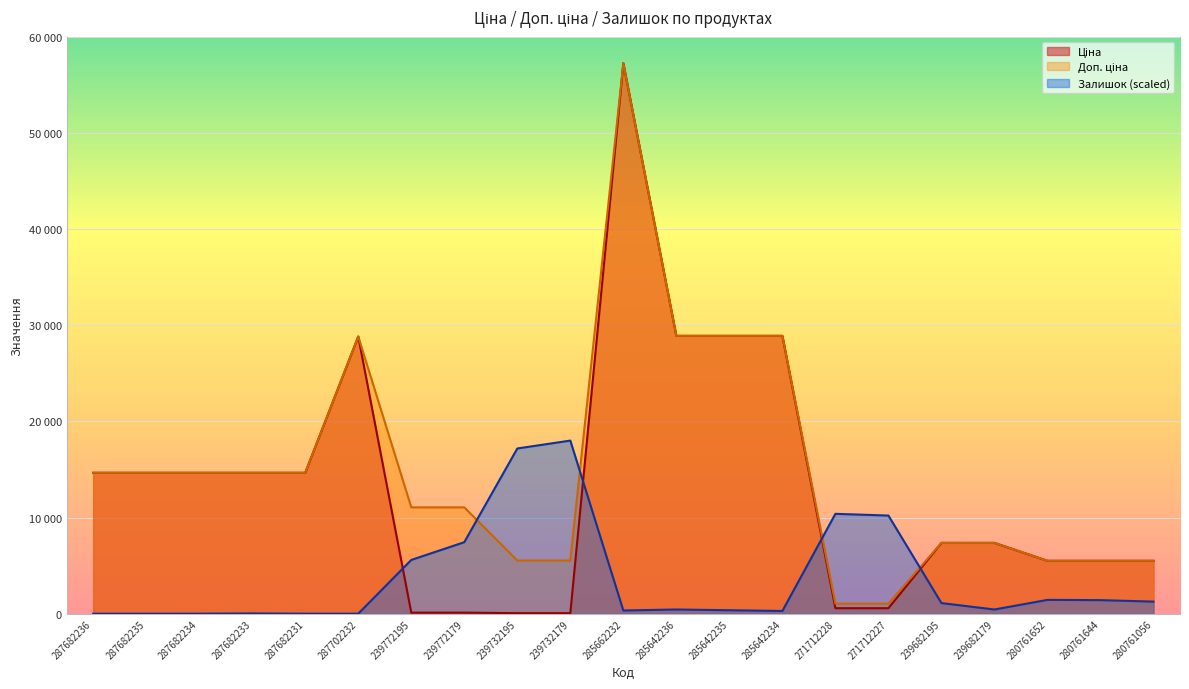

At which label does Доп. ціна first exceed 11055?

287682236